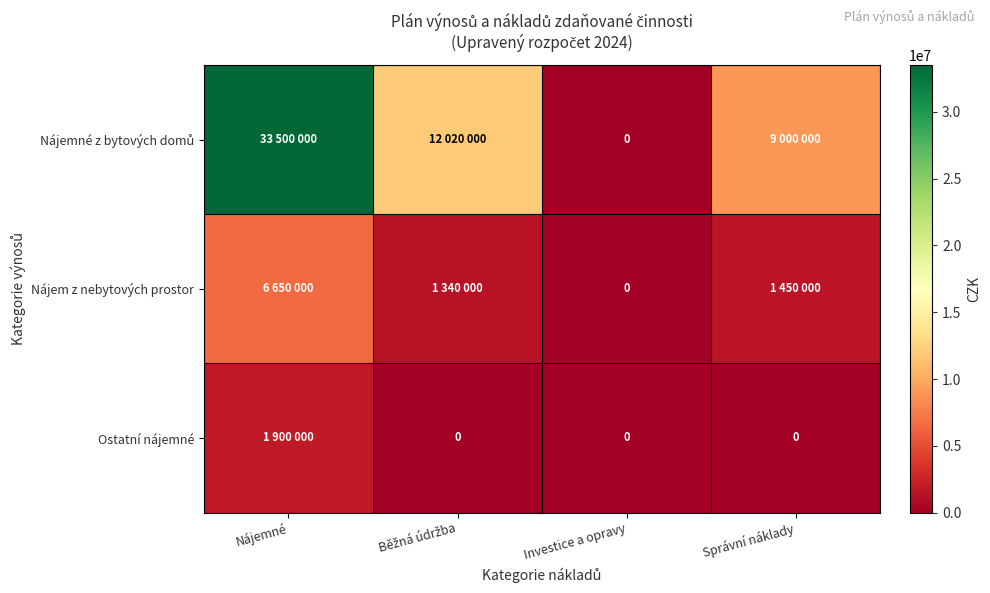

How many positive values does the Nájemné z bytových domů series have?

3